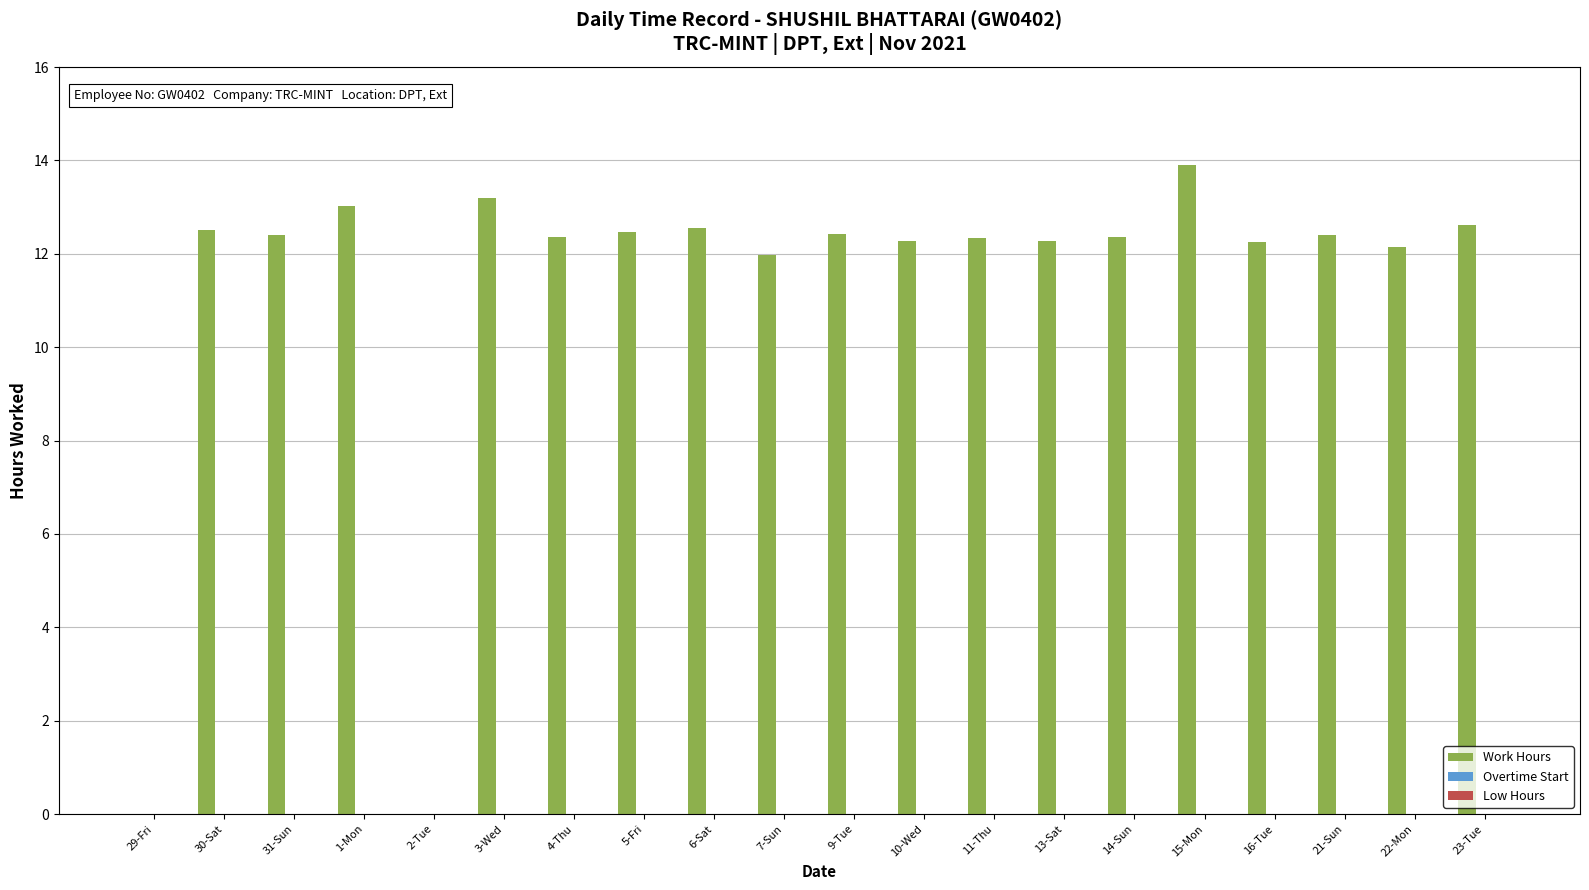

Is it true that the value at 5-Fri is 12.5?

True